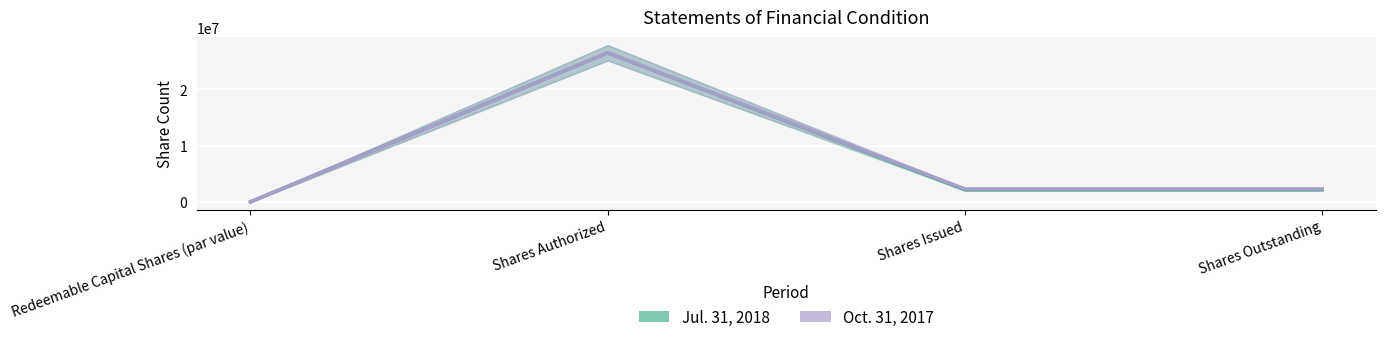

How many lines are shown in the chart?

2